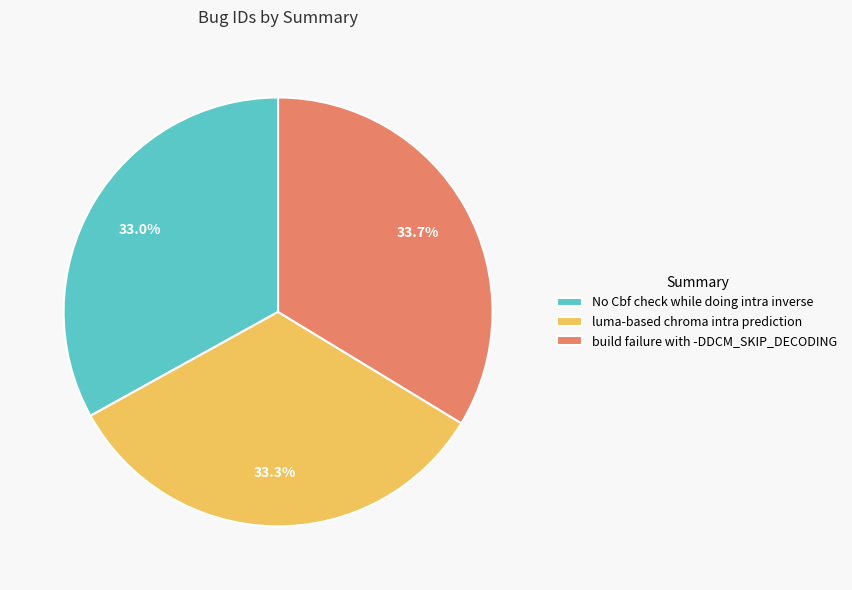

To the nearest percent, what is the average slice percentage?

33%